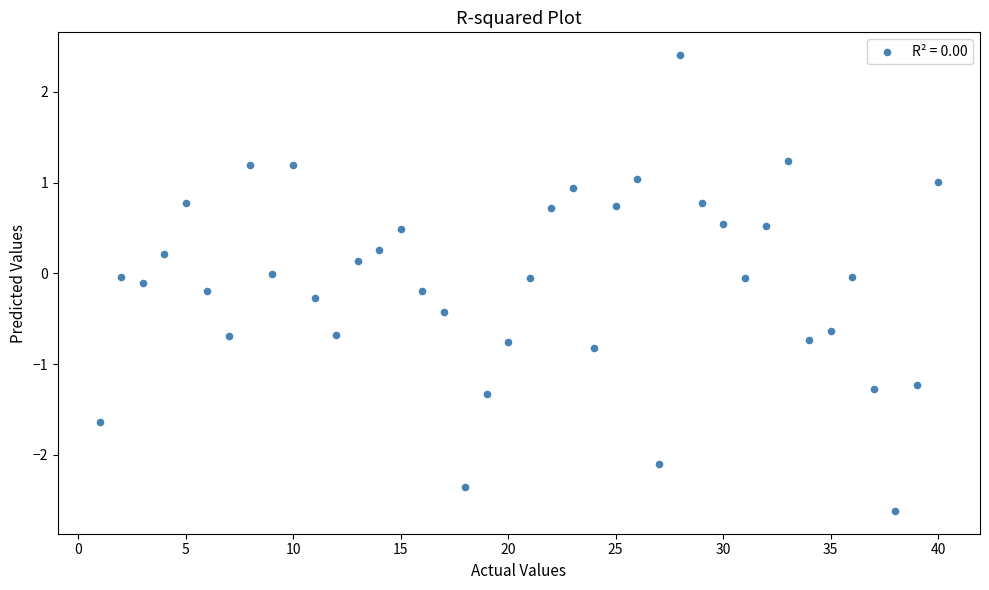

What is the range of Y values (max minus min)?

5.0